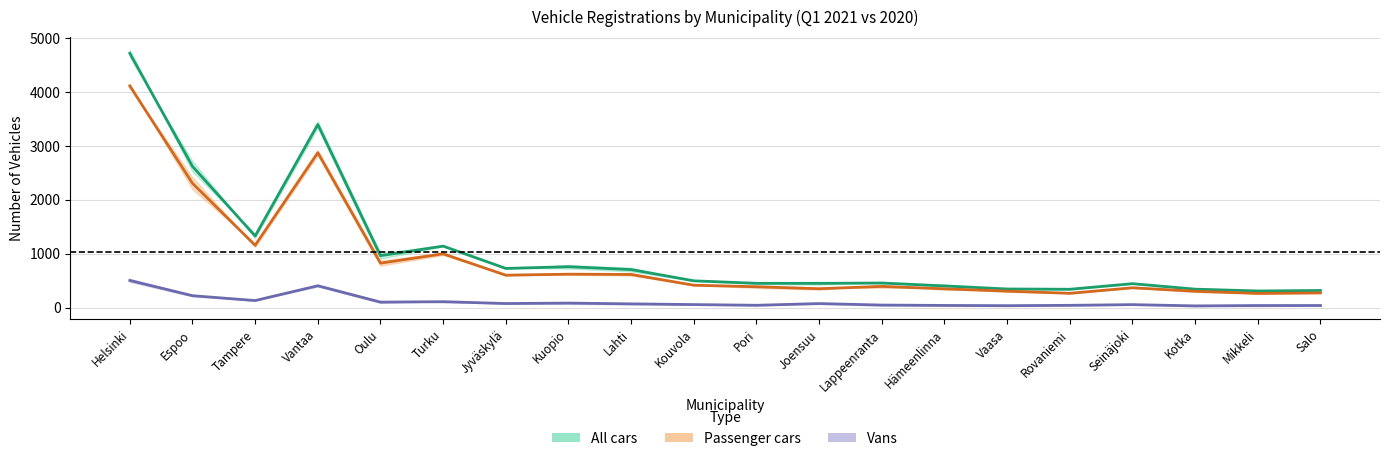

True or false: Vans (mid) and All cars (mid) cross at least once.

False